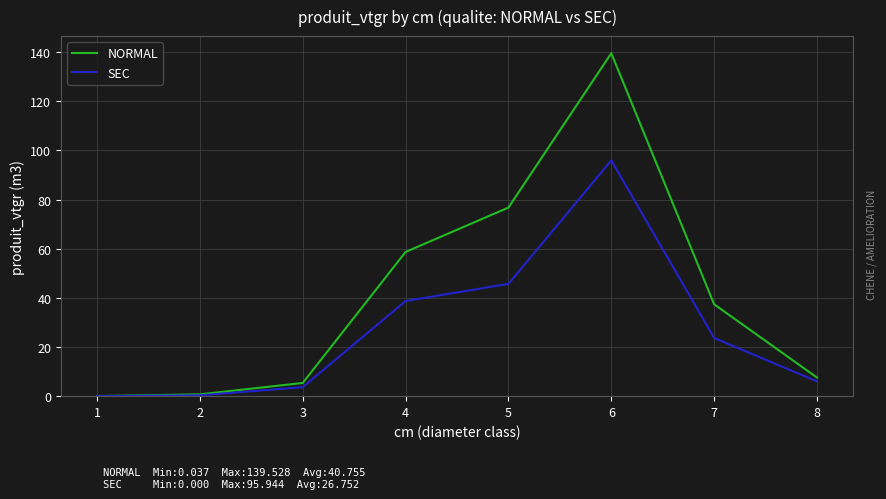

Is the value of SEC at 6 greater than the value of NORMAL at 6?

No